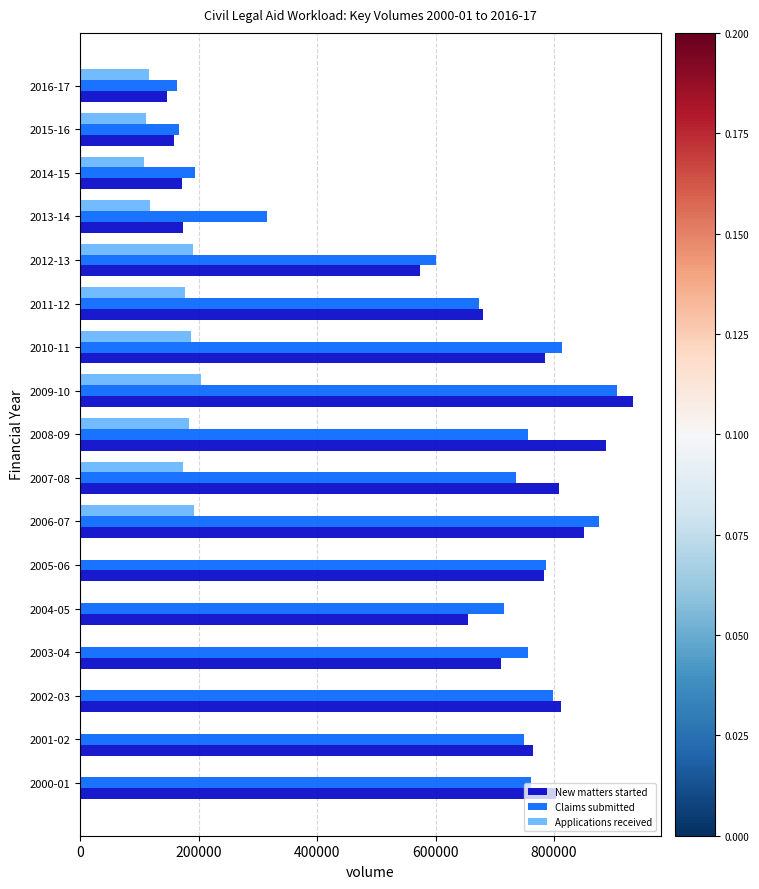

Is the value of Applications received at 2003-04 greater than the value of New matters started at 2010-11?

No